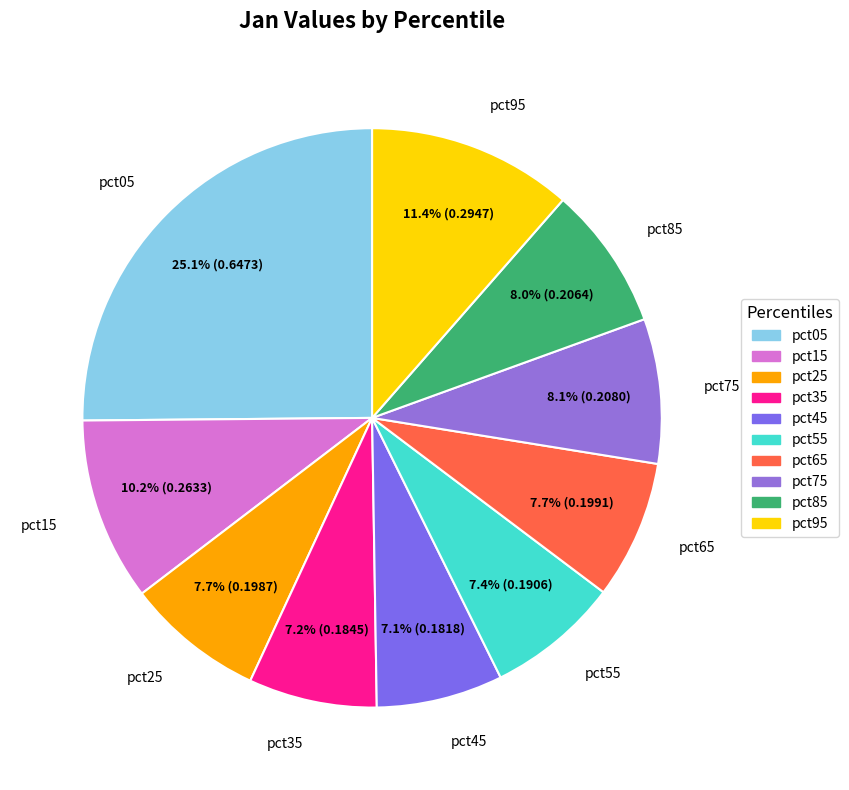

To the nearest percent, what portion does pct55 represent?

7%